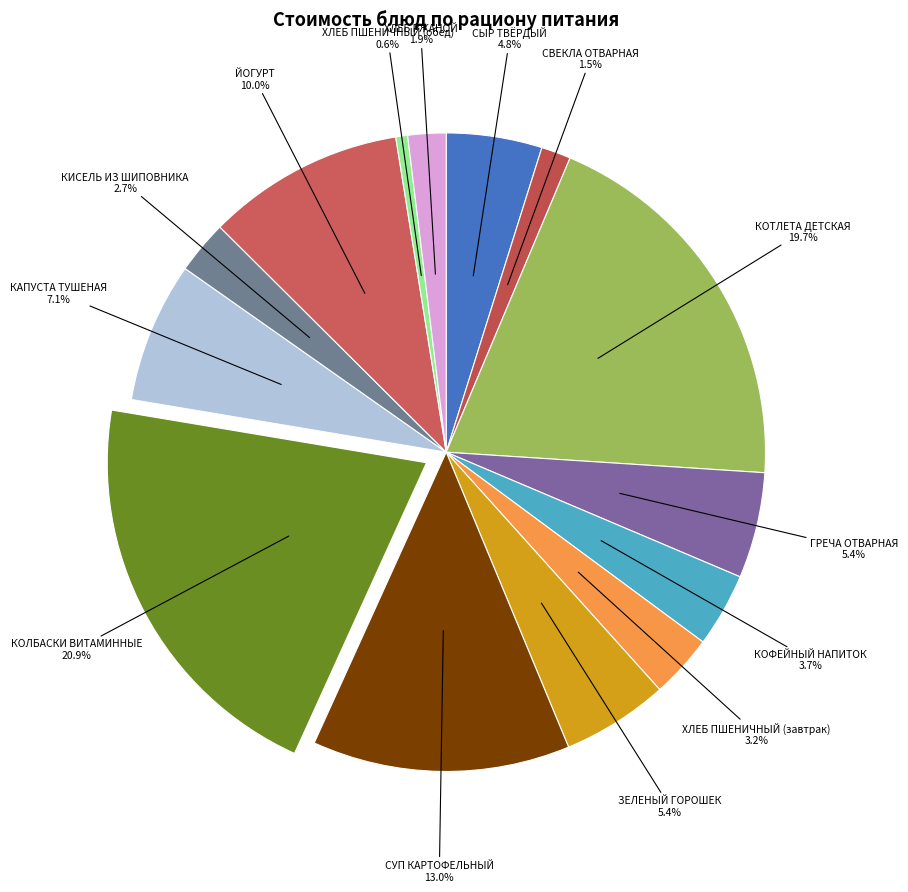

Does СВЕКЛА ОТВАРНАЯ represent more than half of the total?

No